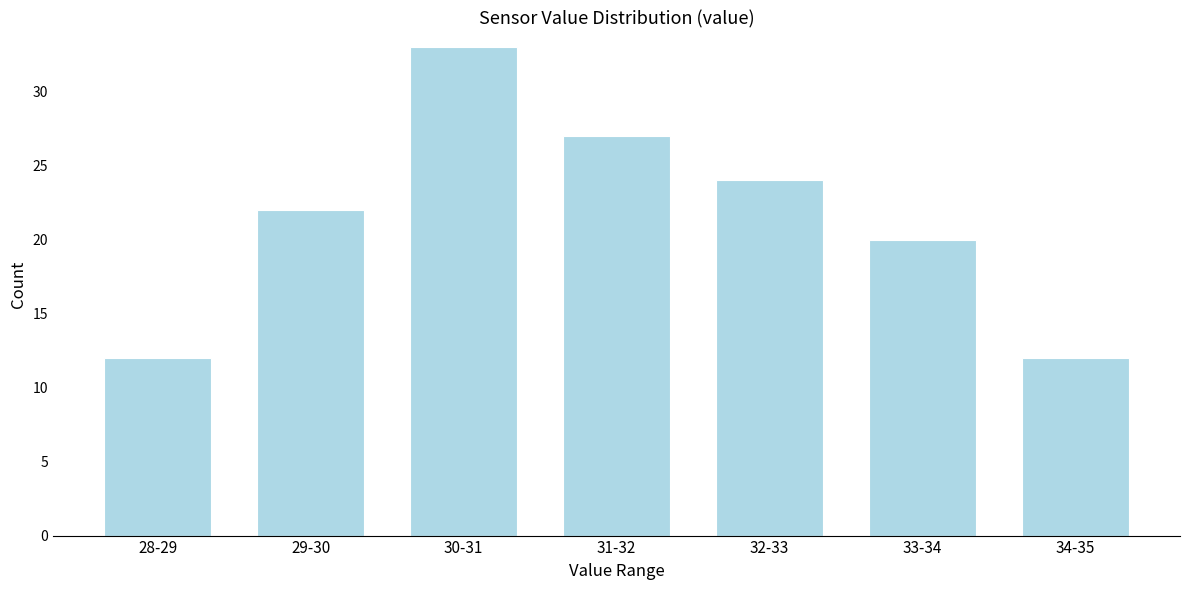

Reading left to right, what are all the values shown in this chart?

12	22	33	27	24	20	12